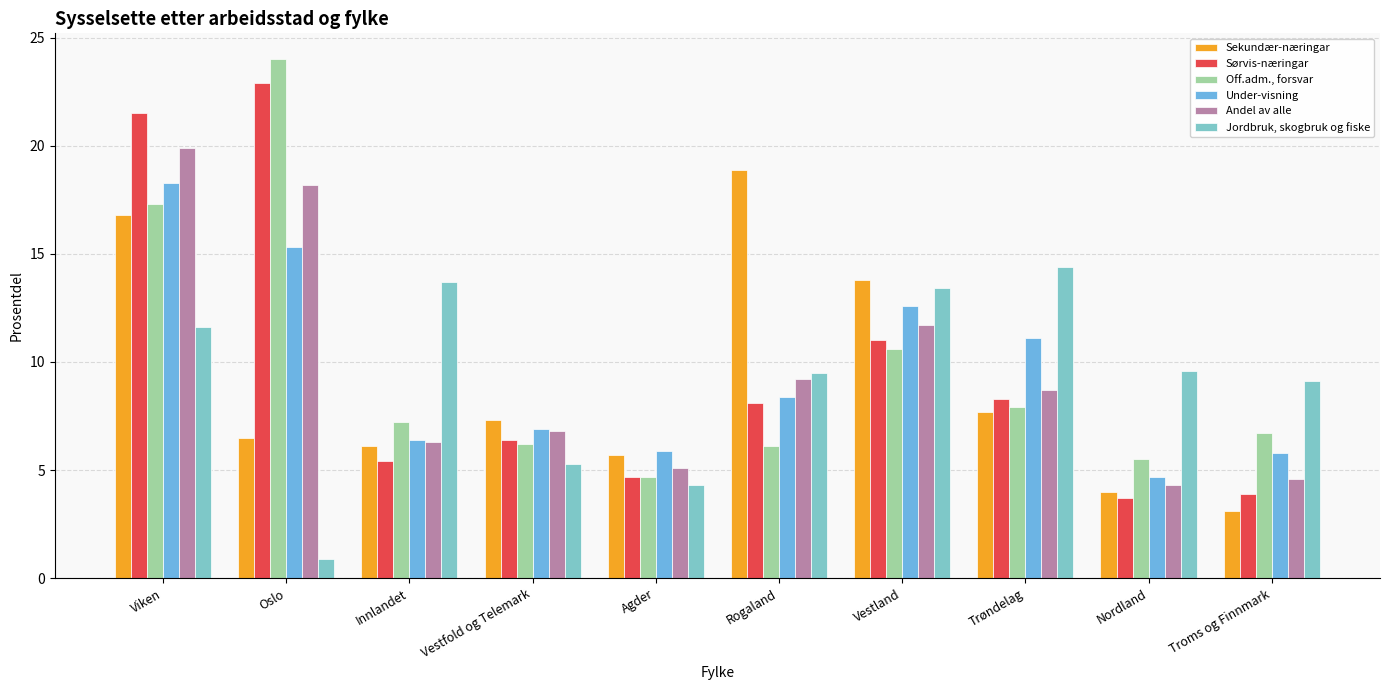

What is the total value across all series at Vestland?

73.1